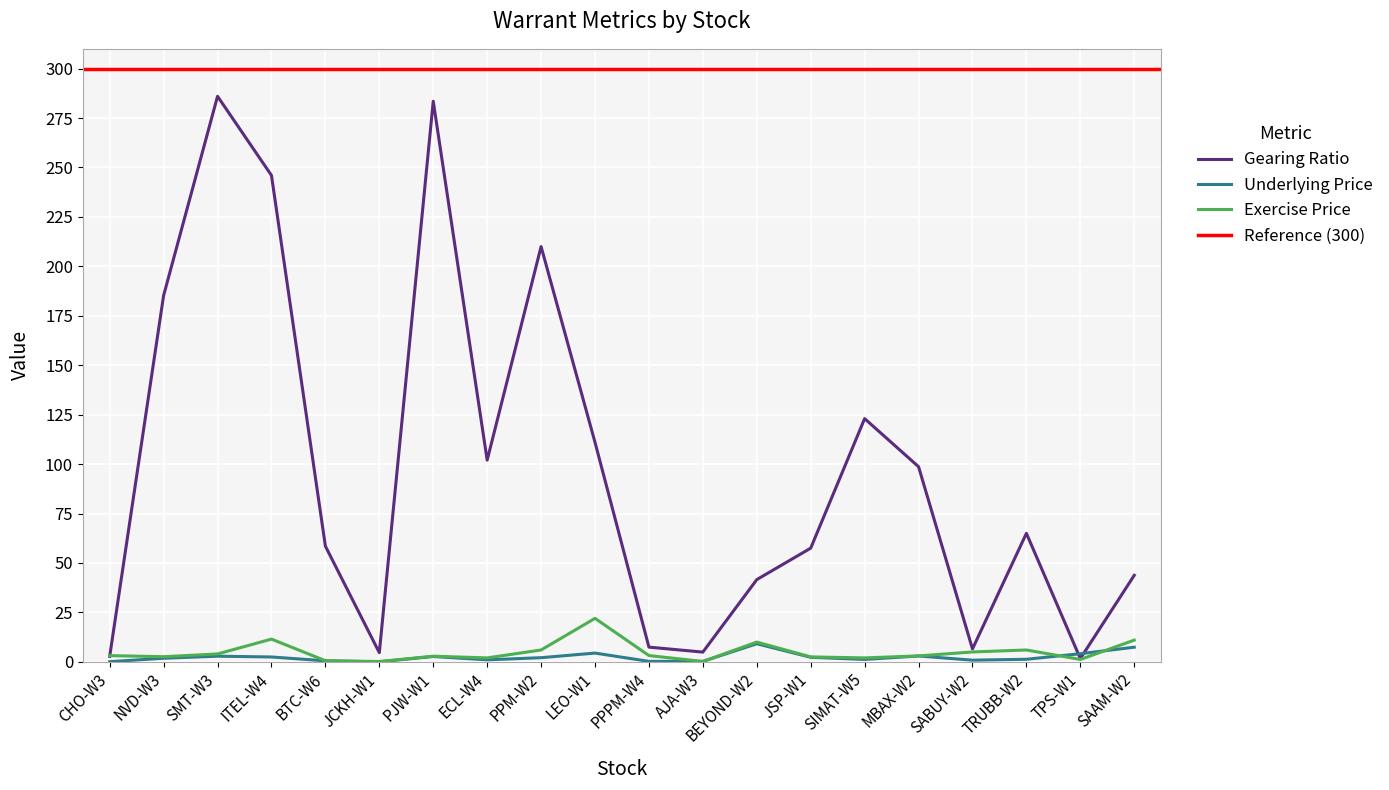

True or false: Underlying Price has more than 1 points higher than both neighbors.

True